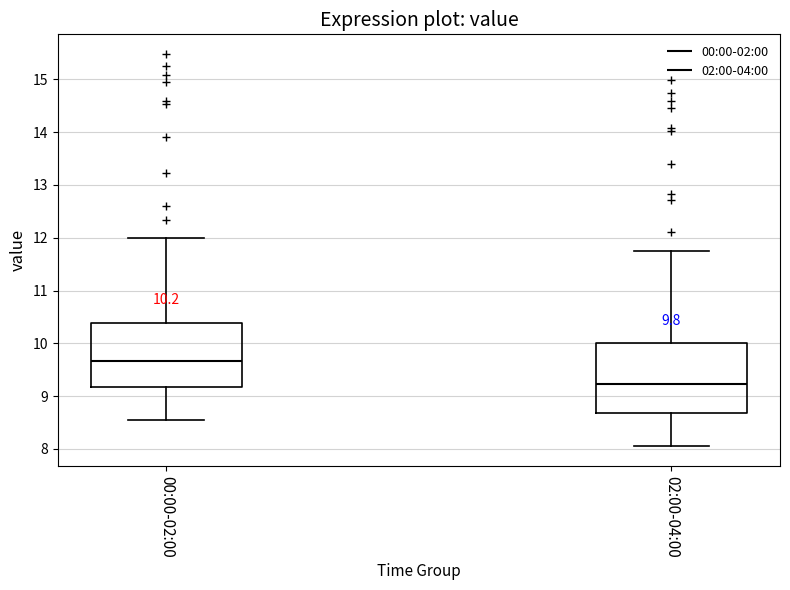

Which box's median line is the lowest?

02:00-04:00